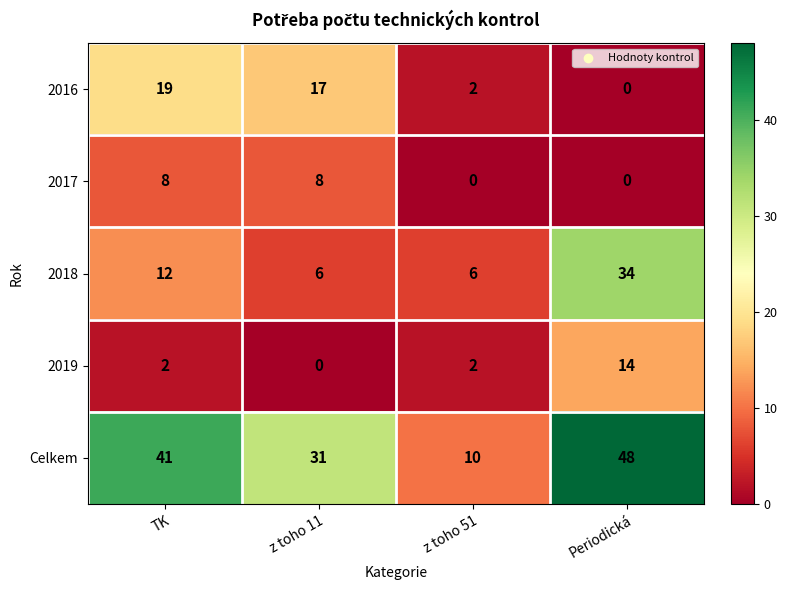

What is the difference between the second highest and second lowest values in the Celkem series?

10